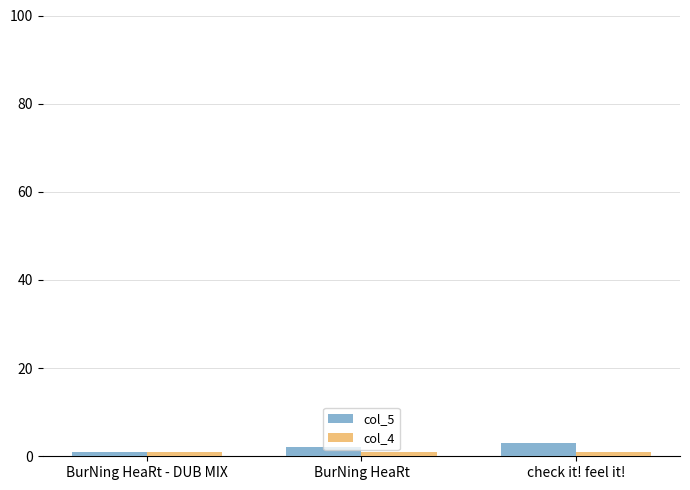

What position from the right is BurNing HeaRt?

2